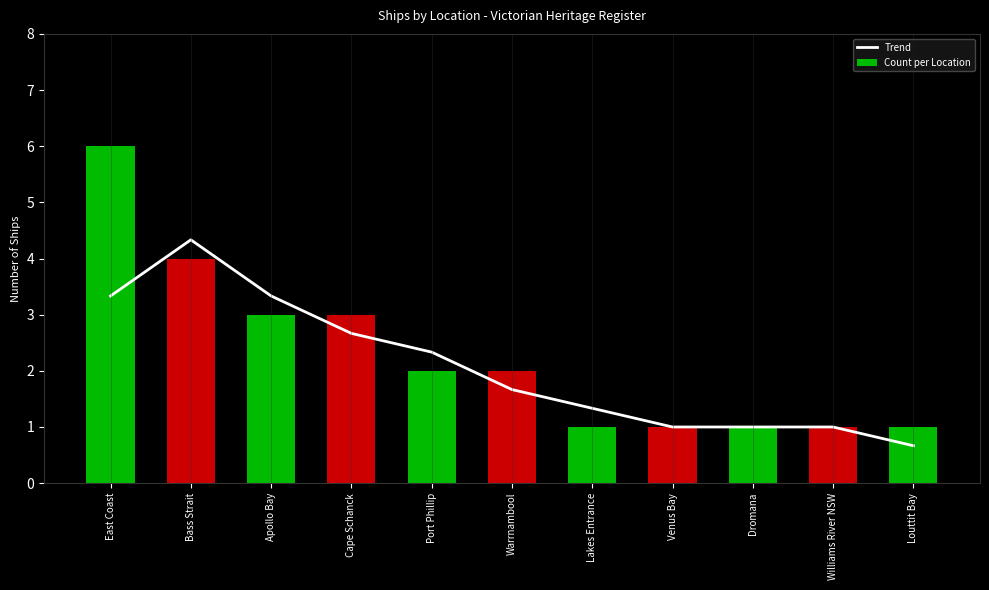

Reading left to right, extract all data points from this chart.

Trend: East Coast=3.3	Bass Strait=4.3	Apollo Bay=3.3	Cape Schanck=2.7	Port Phillip=2.3	Warrnambool=1.7	Lakes Entrance=1.3	Venus Bay=1.0	Dromana=1.0	Williams River NSW=1.0	Louttit Bay=0.7
Count per Location: East Coast=6.0	Bass Strait=4.0	Apollo Bay=3.0	Cape Schanck=3.0	Port Phillip=2.0	Warrnambool=2.0	Lakes Entrance=1.0	Venus Bay=1.0	Dromana=1.0	Williams River NSW=1.0	Louttit Bay=1.0